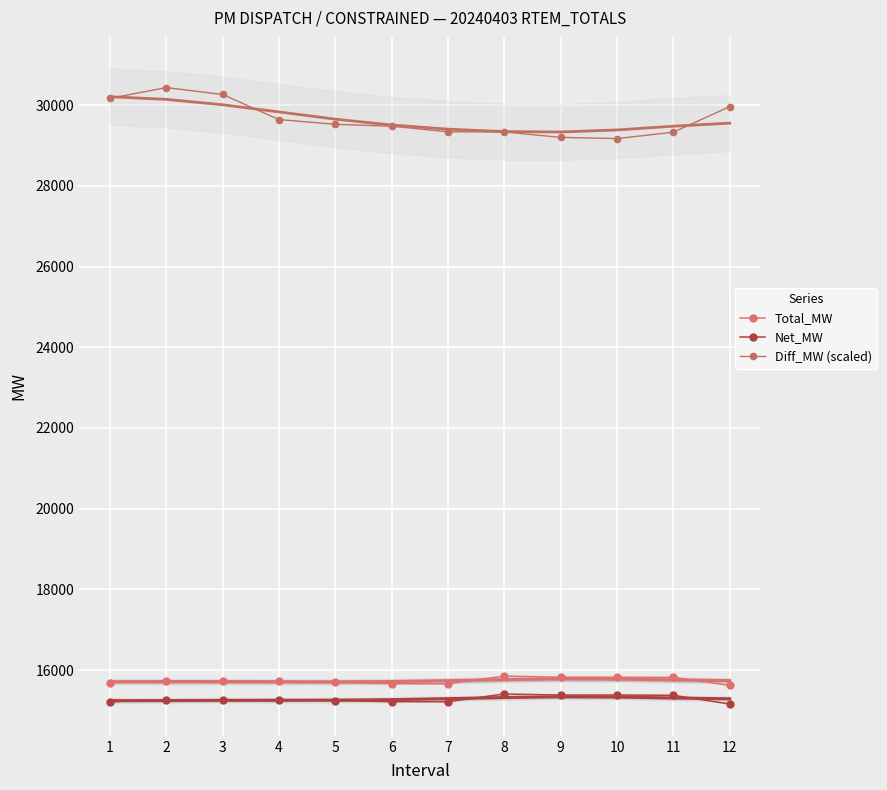

What is the spread (max minus min) of values at 5?

14277.4